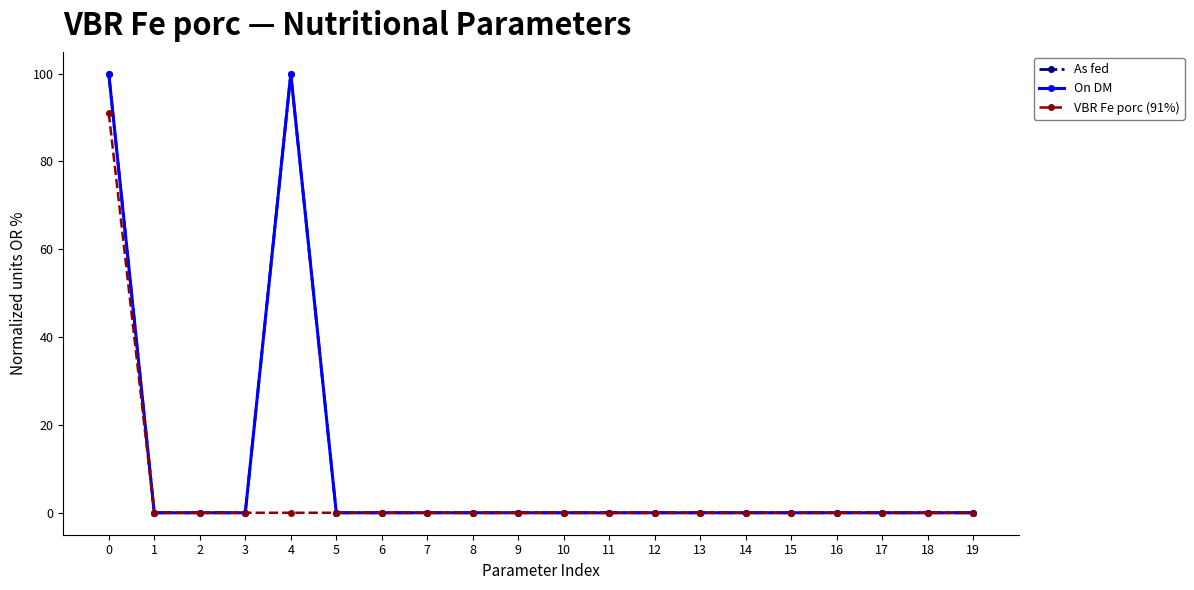

Which series changed the most between 4 and 15?

On DM